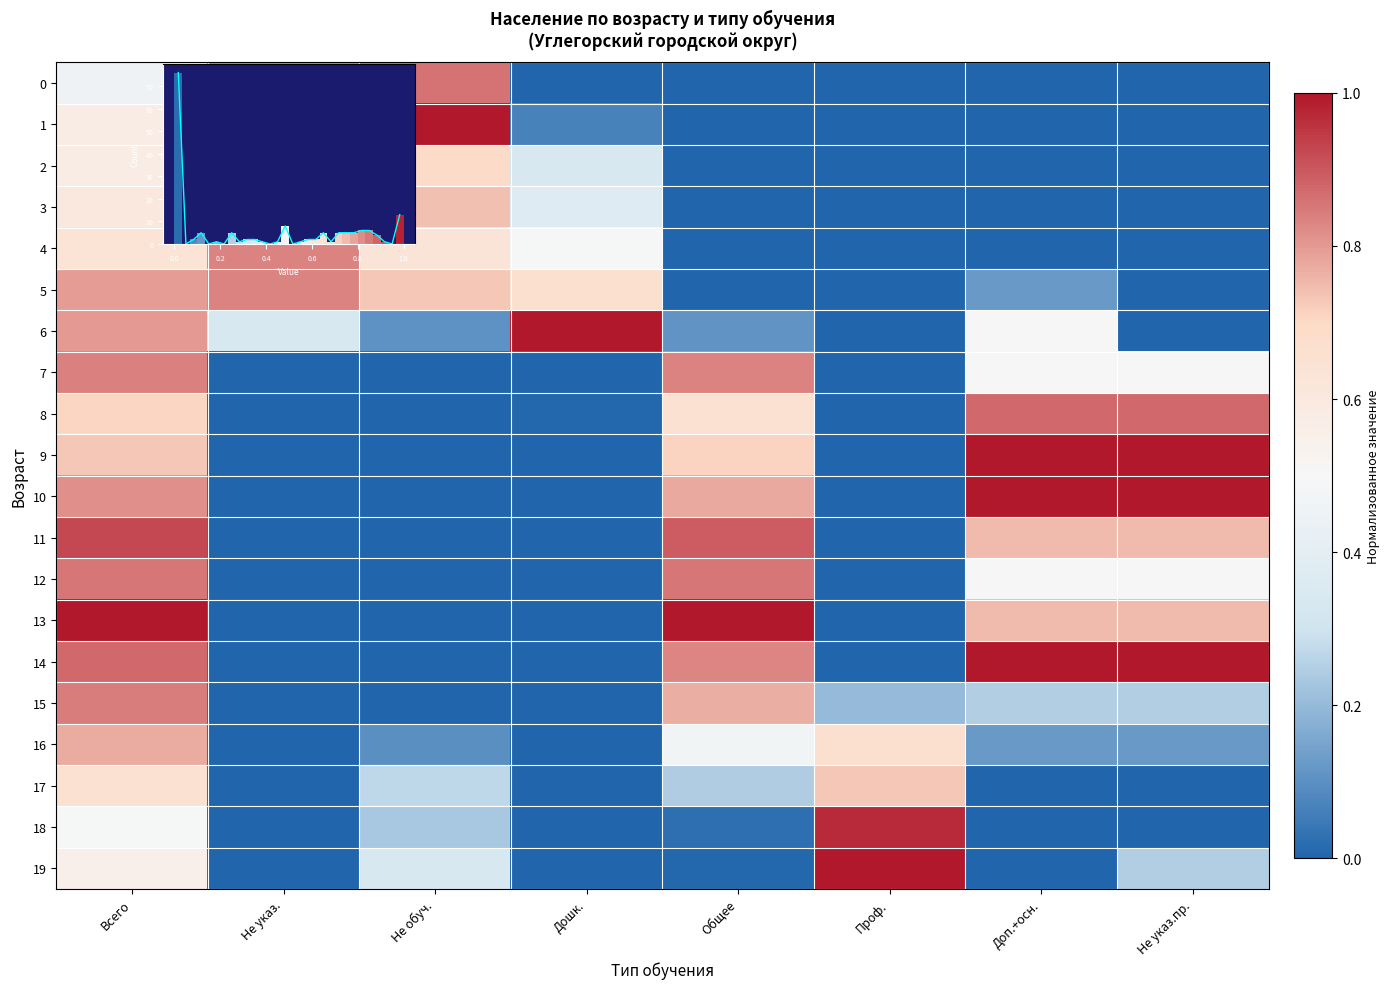

List the series in order of their peak value, highest first.

13, 6, 1, 19, 9, 10, 14, 18, 11, 8, 0, 12, 15, 7, 2, 4, 5, 16, 3, 17